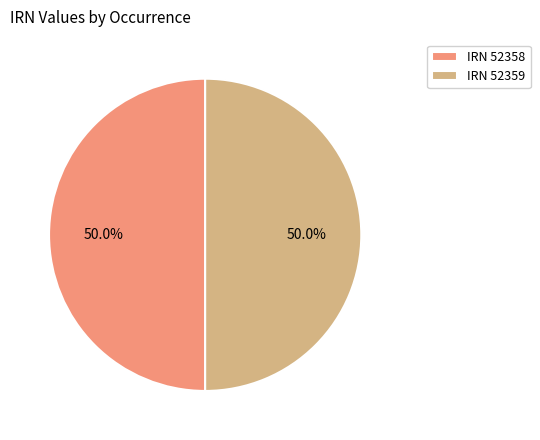

What is the ratio of the value at IRN 52359 to the value at IRN 52358?

1.0